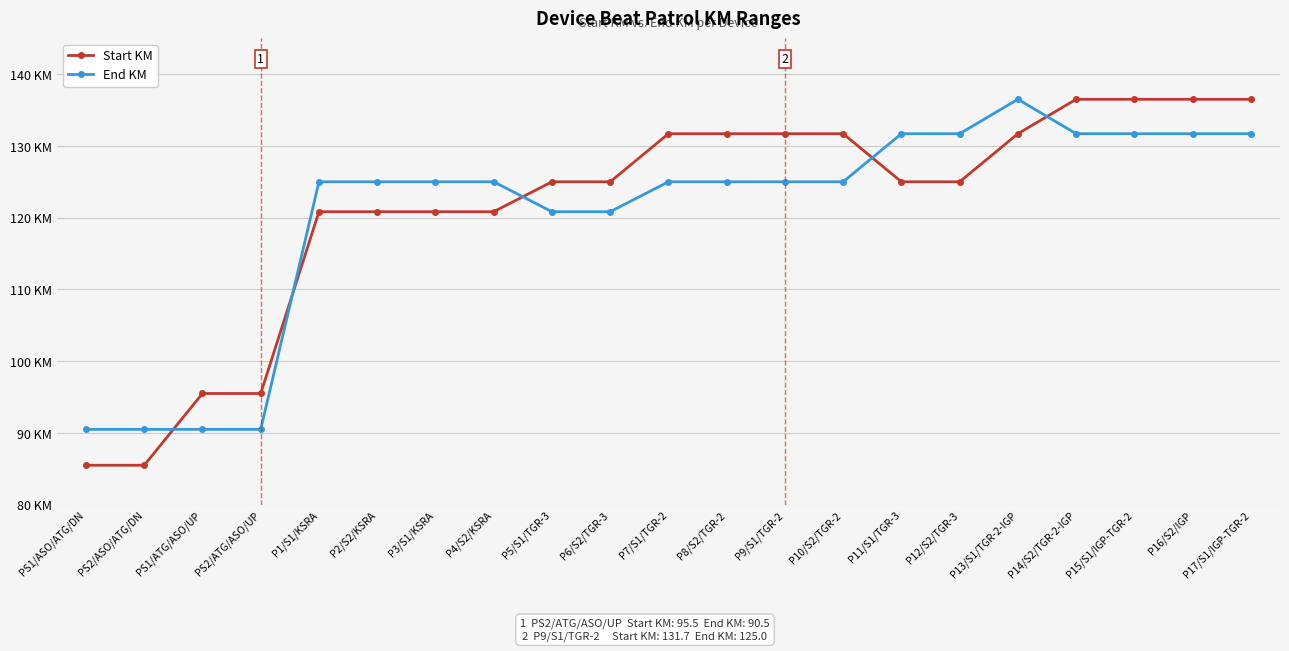

After their last crossing, which series has the higher values: End KM or Start KM?

Start KM